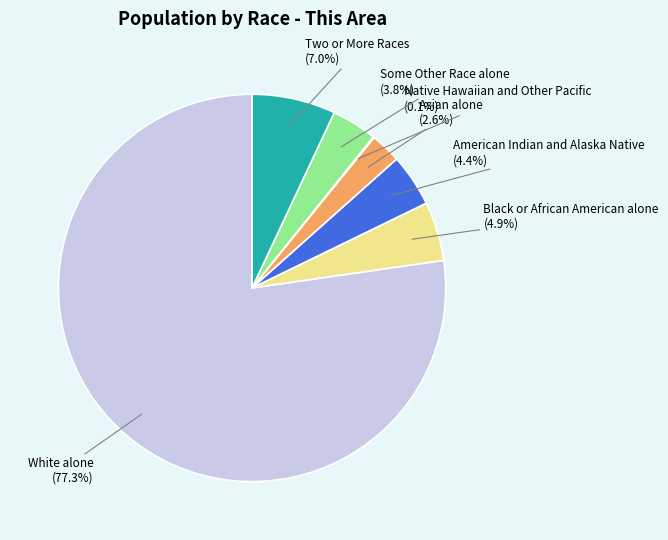

Which slice represents more than half of the pie?

White alone